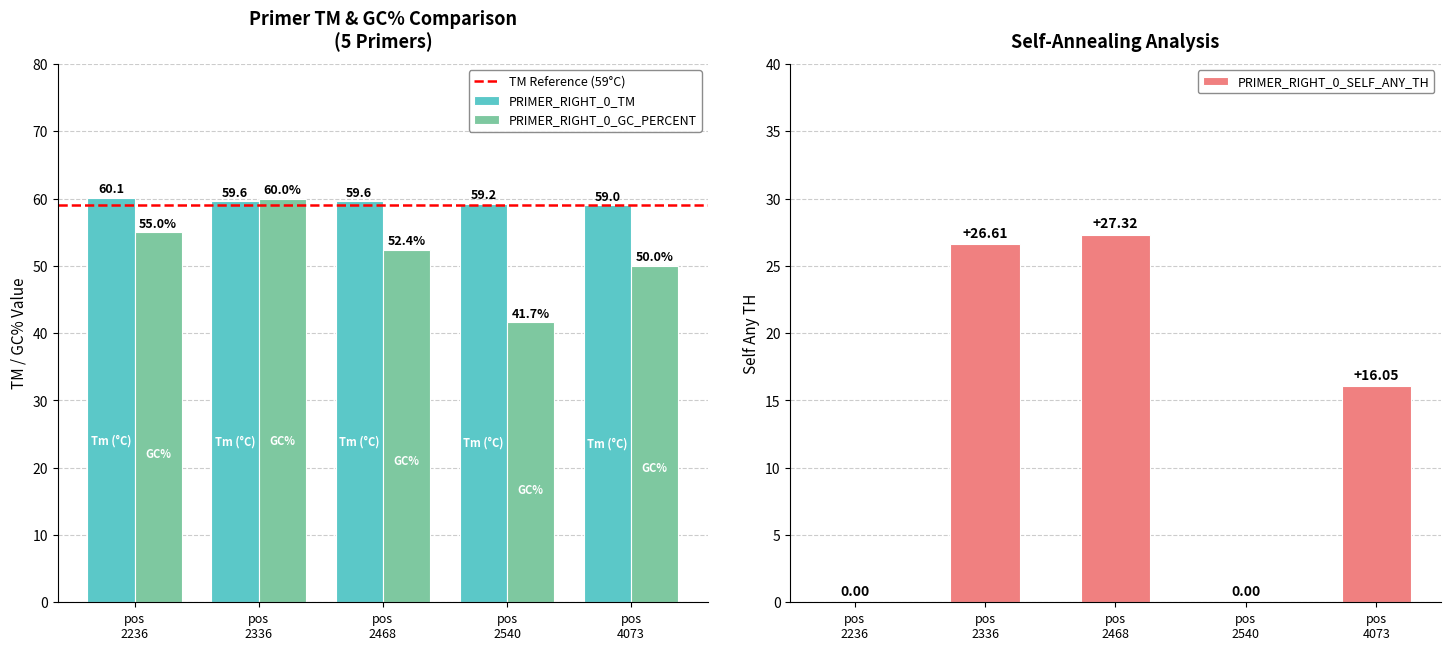

What is the difference between the maximum and minimum values in the PRIMER_RIGHT_0_SELF_ANY_TH series?

27.3